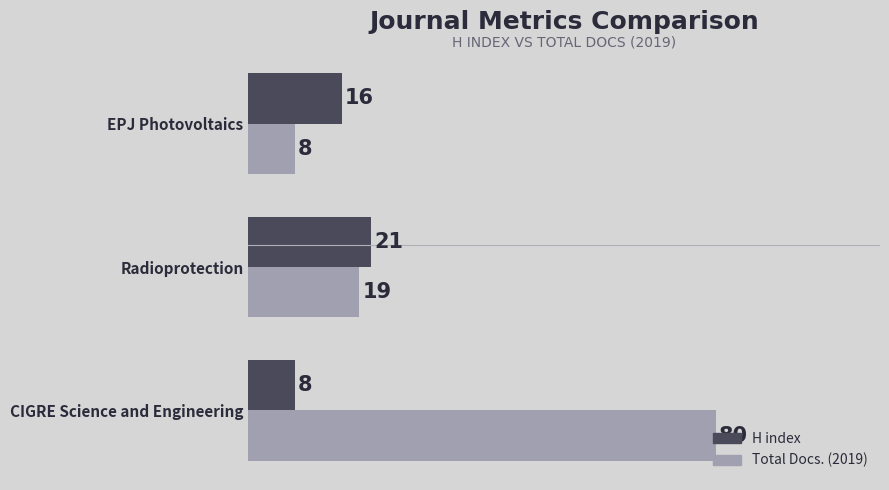

What are all the series names shown in the legend?

H index, Total Docs. (2019)